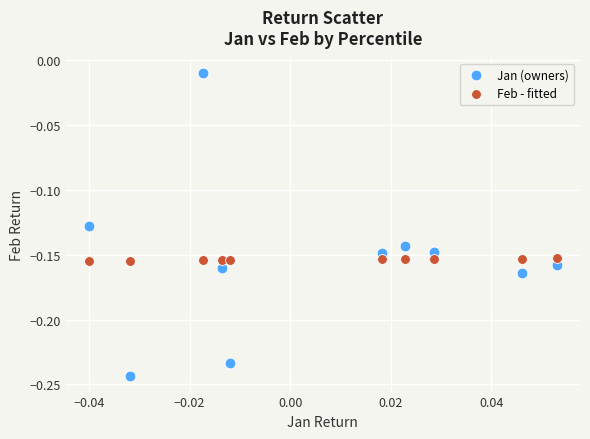

Which series has the widest spread of Y values?

Jan (owners)